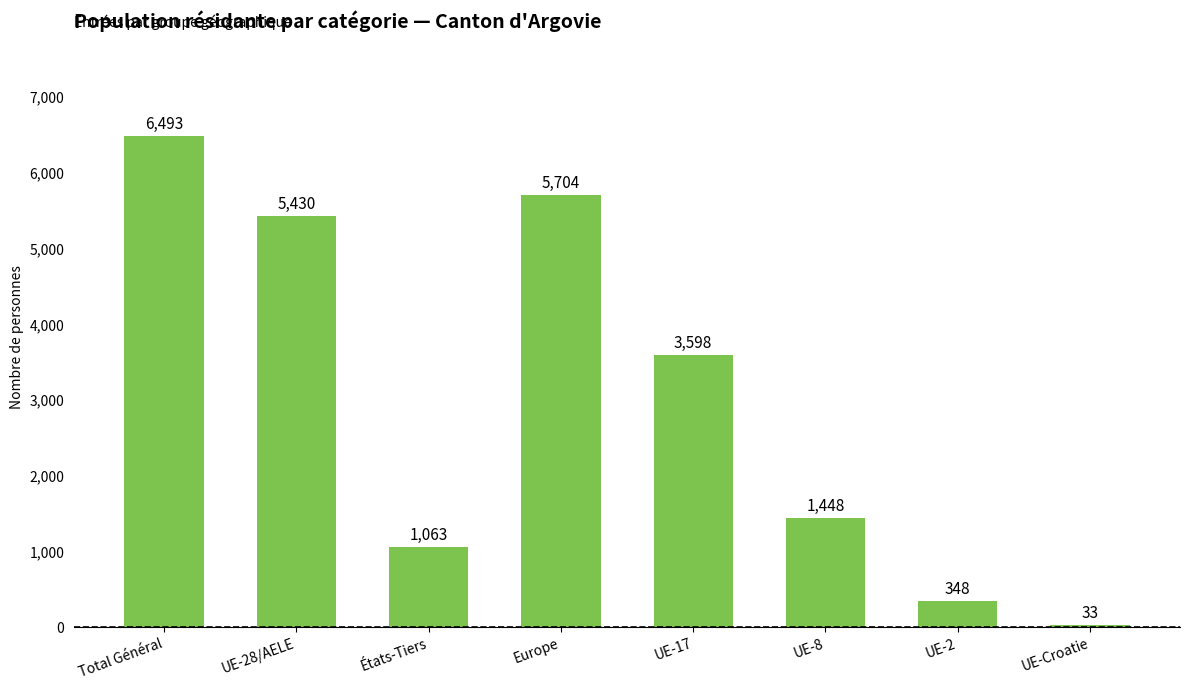

Approximately how many times larger is the value at UE-8 compared to UE-2?

4.2